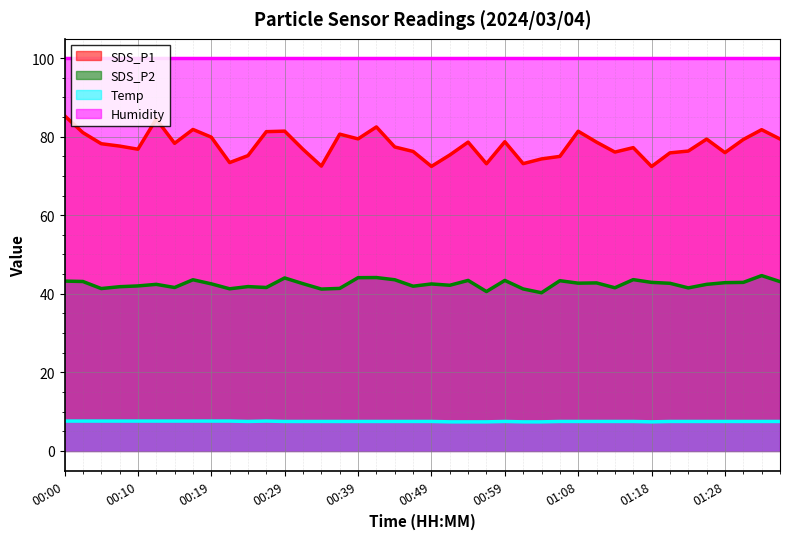

How many series are shown in this chart?

4